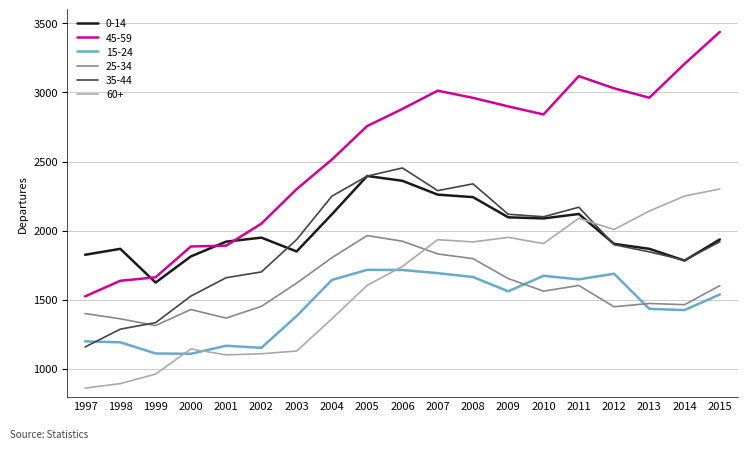

What is the difference between the maximum and minimum values in the 60+ series?

1440